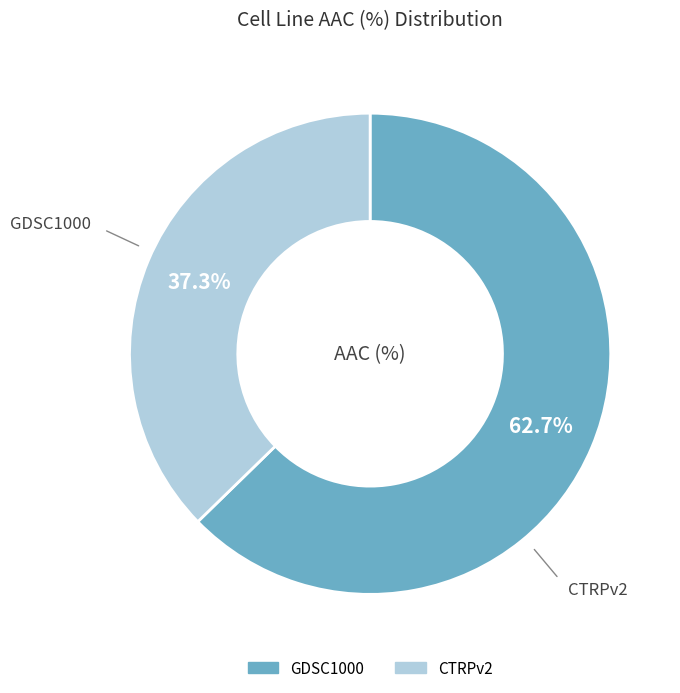

Approximately how many times larger is the value at GDSC1000 compared to CTRPv2?

1.7